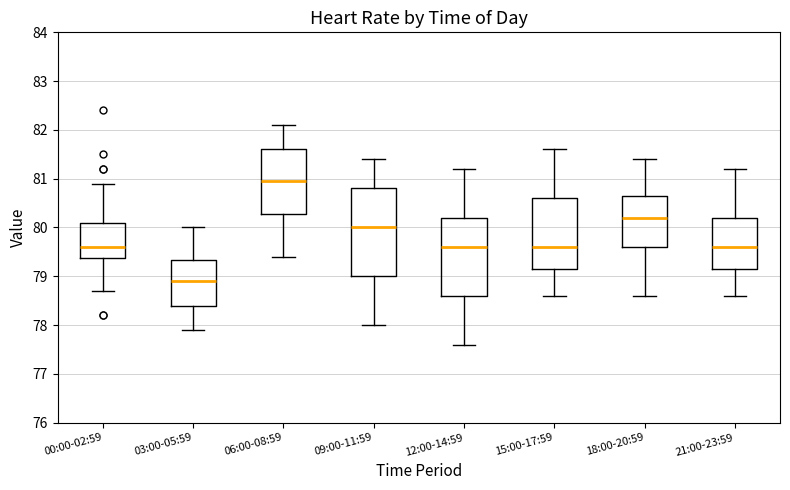

Reading left to right, read every box against the y-axis: the position of its median line, the range the box covers, and the ends of its whiskers. The values are not printed on the chart, so give them approximately, as read against the axis.

00:00-02:59: median 79.6, box 79.4 to 80.1, whiskers 78.7 to 80.9
03:00-05:59: median 78.9, box 78.4 to 79.3, whiskers 77.9 to 80.0
06:00-08:59: median 81.0, box 80.3 to 81.6, whiskers 79.4 to 82.1
09:00-11:59: median 80.0, box 79.0 to 80.8, whiskers 78.0 to 81.4
12:00-14:59: median 79.6, box 78.6 to 80.2, whiskers 77.6 to 81.2
15:00-17:59: median 79.6, box 79.2 to 80.6, whiskers 78.6 to 81.6
18:00-20:59: median 80.2, box 79.6 to 80.7, whiskers 78.6 to 81.4
21:00-23:59: median 79.6, box 79.2 to 80.2, whiskers 78.6 to 81.2